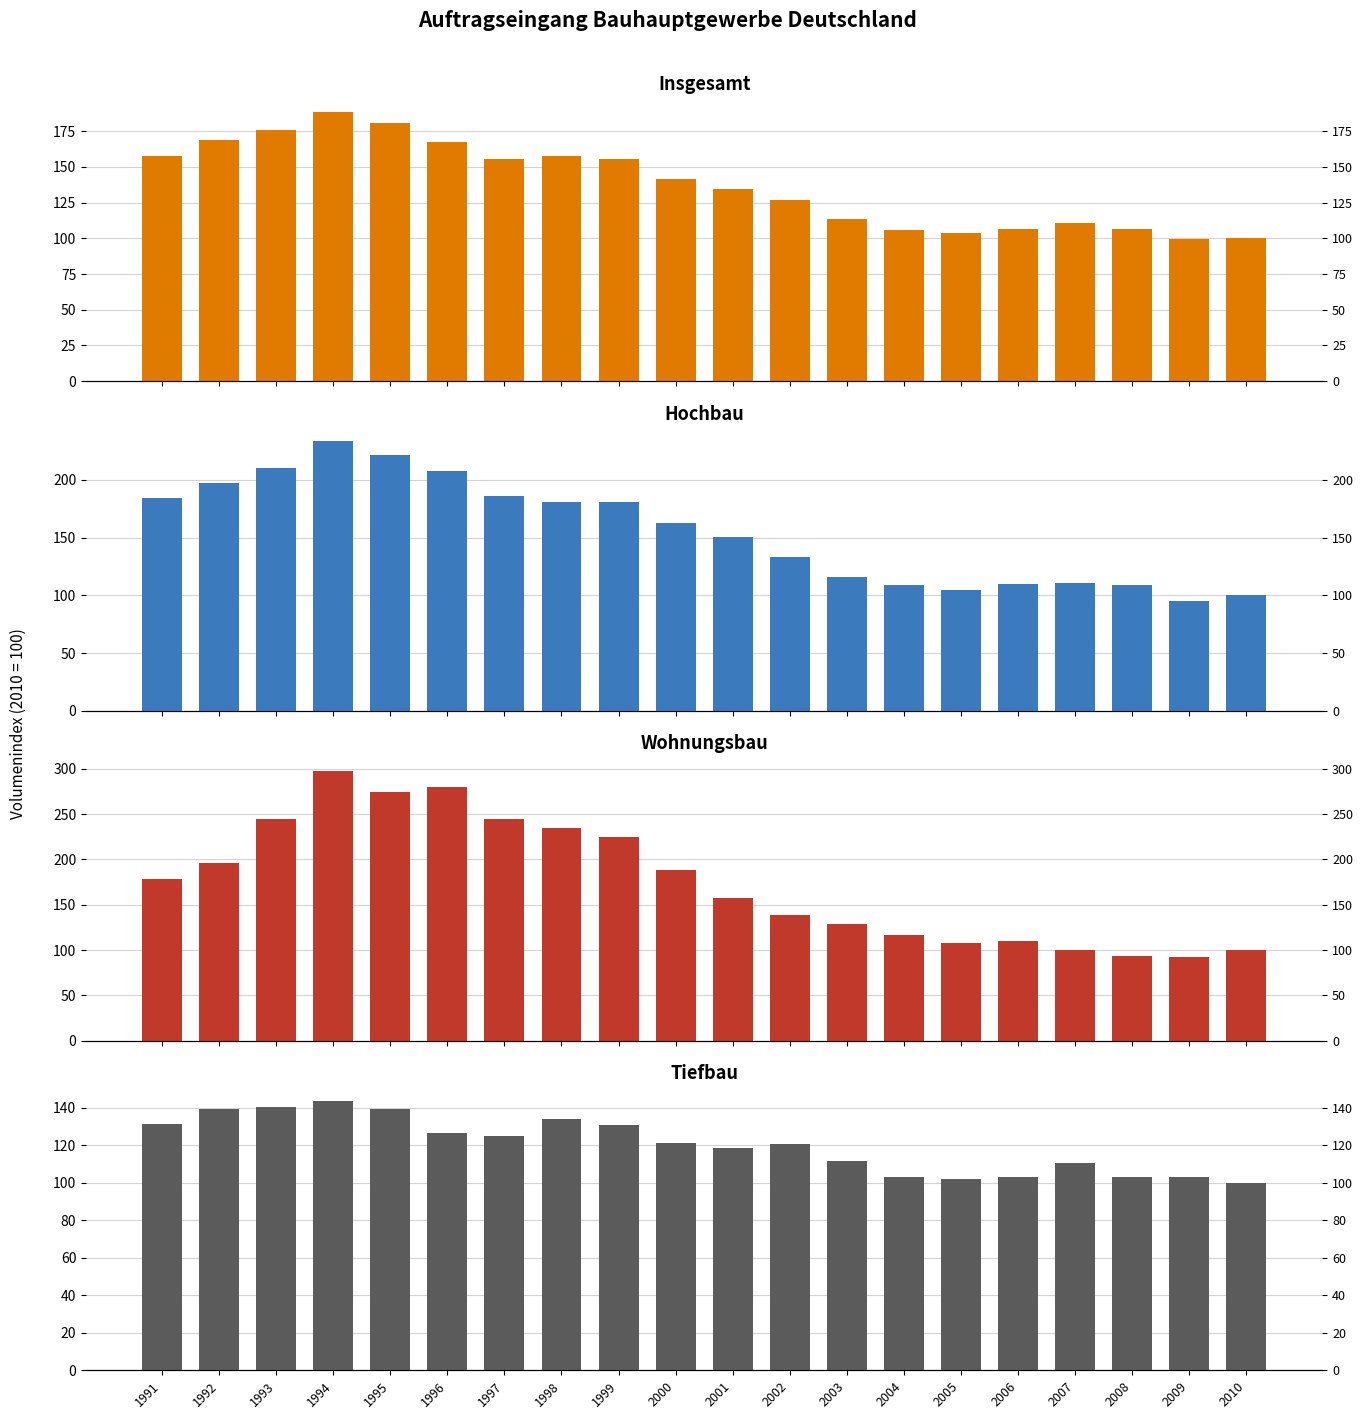

At which category is the sum across all series the highest?

1994